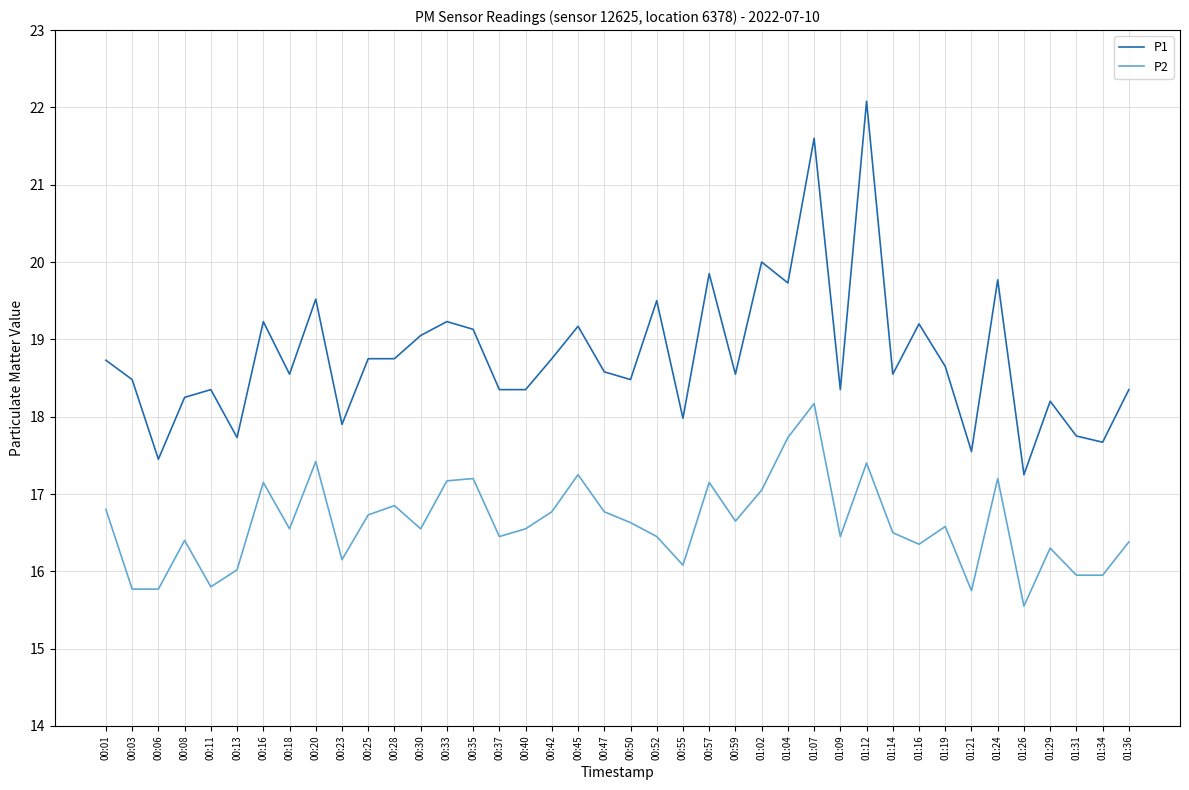

Rank the series by their maximum value, from highest to lowest.

P1, P2